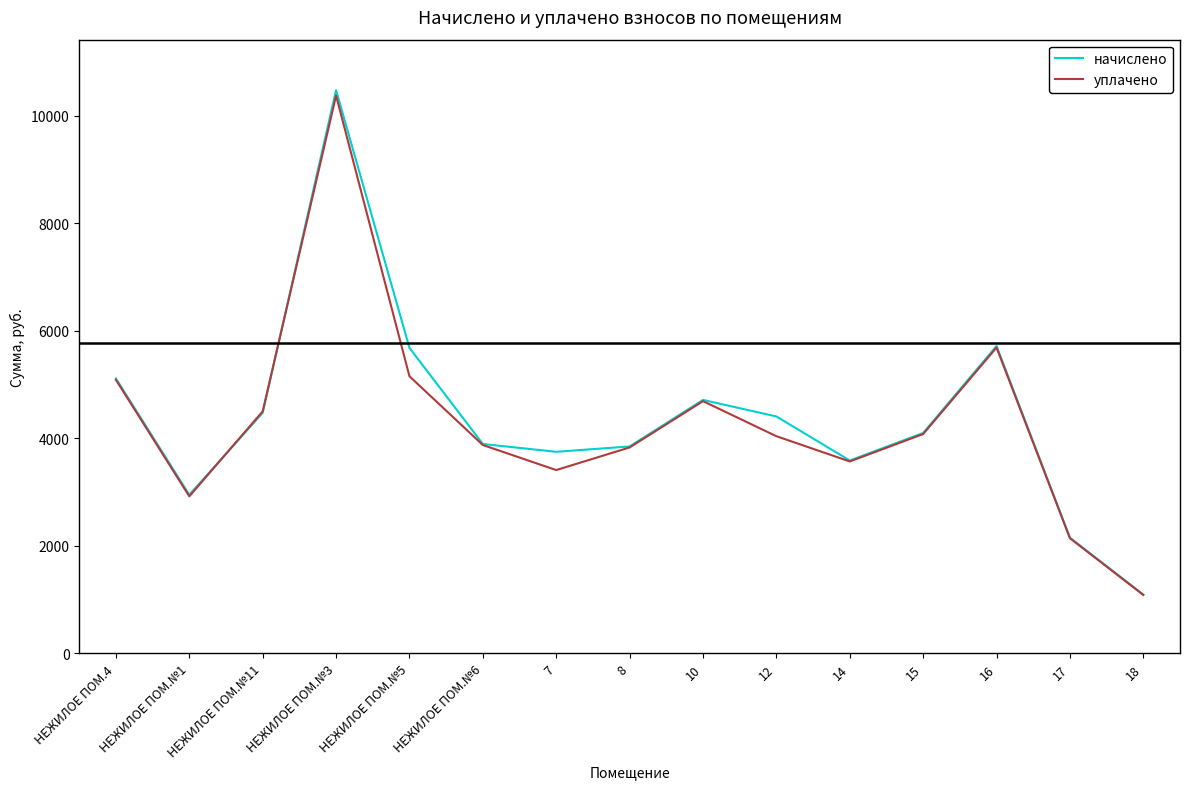

How many interior local peaks does the уплачено series have?

3